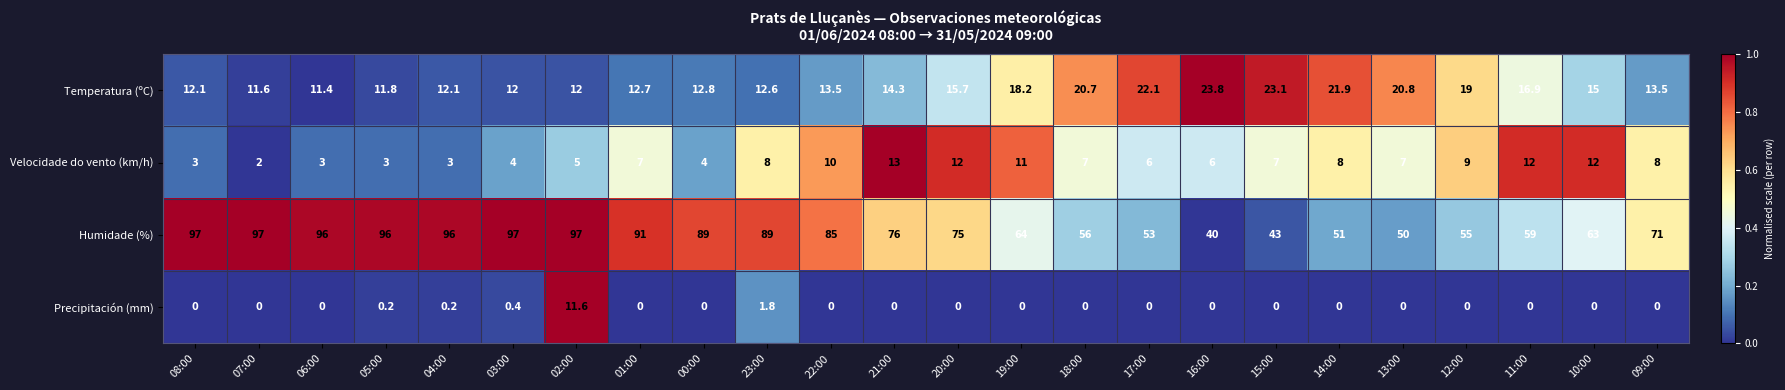

Count the number of categories in the chart.

24